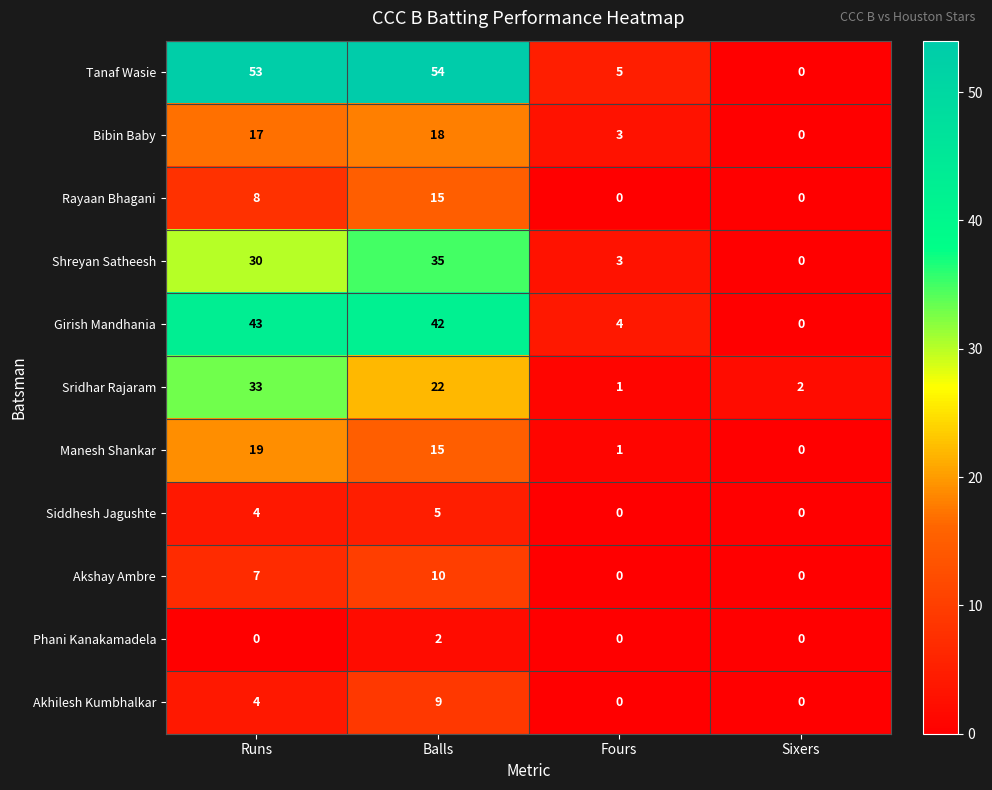

Where is Girish Mandhania nearest to the value 21?

Fours